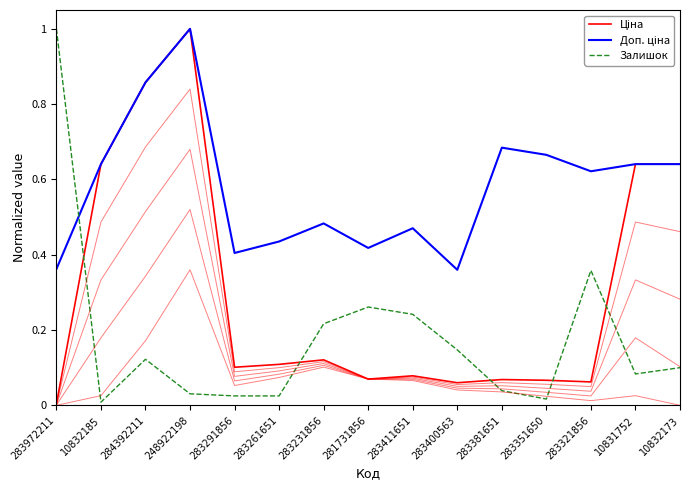

What is the highest value of the Ціна series?

1.0